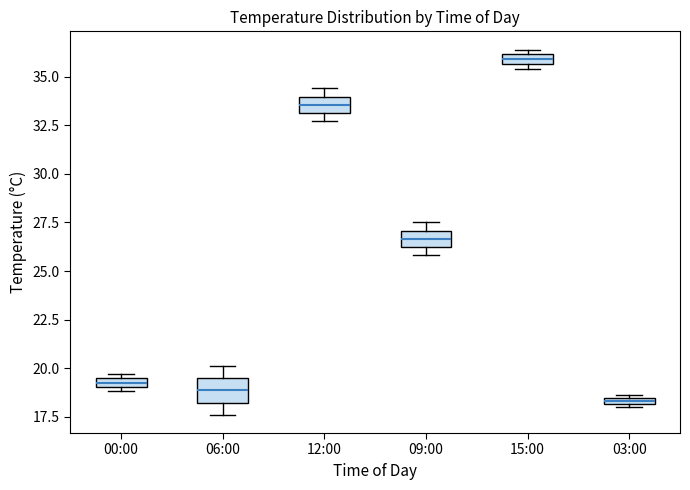

Where is the lower edge of the box for 09:00 on the y-axis? The values are not printed on the chart, so give them approximately, as read against the axis.

26.0